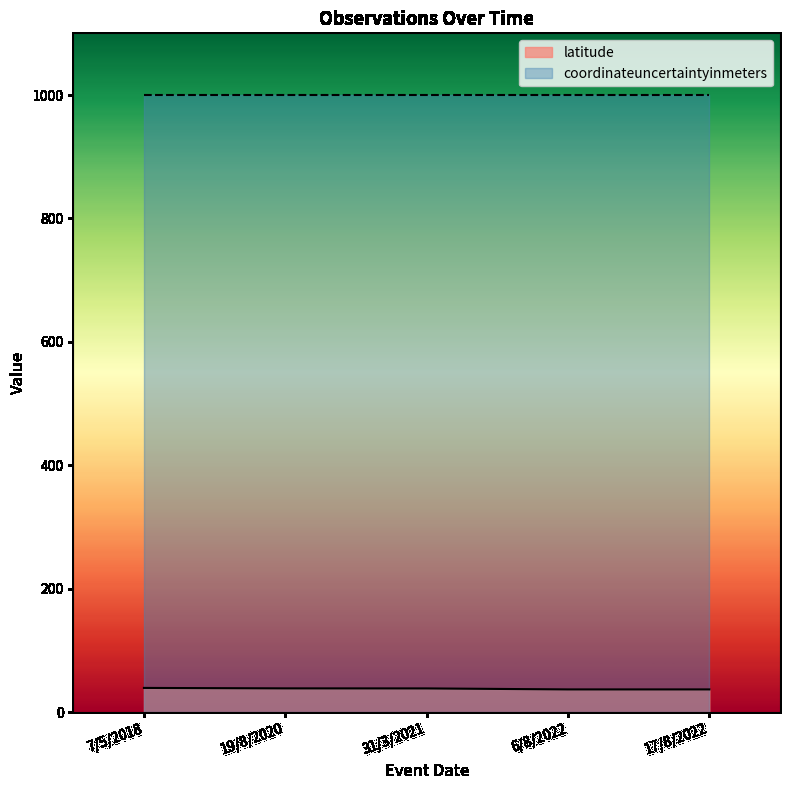

At which category does the chart reach its peak across all series?

7/5/2018